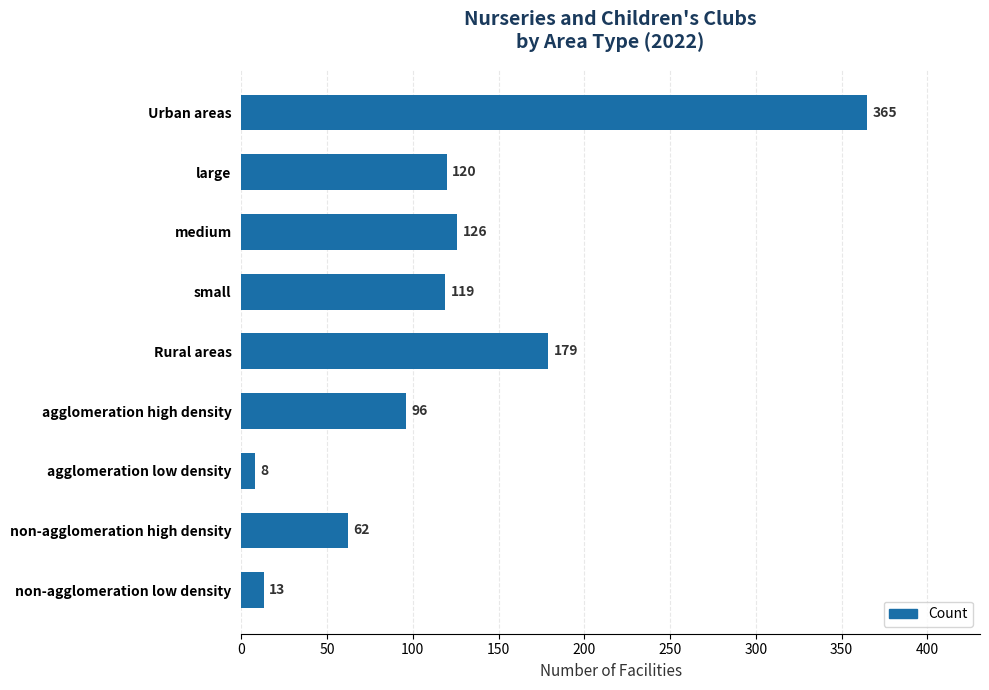

Reading bottom to top, what are all the values shown in this chart?

non-agglomeration low density=13	non-agglomeration high density=62	agglomeration low density=8	agglomeration high density=96	Rural areas=179	small=119	medium=126	large=120	Urban areas=365